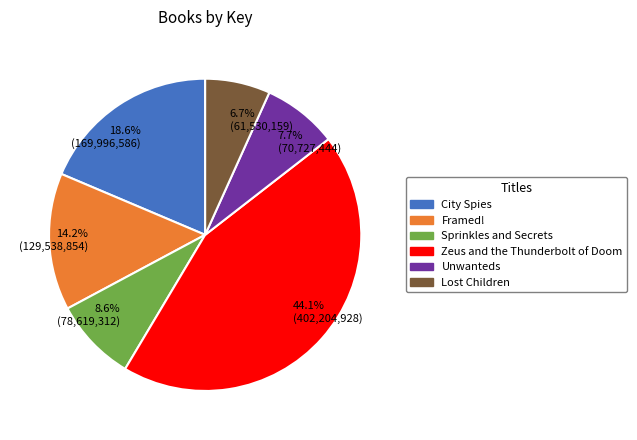

Is 18.6% (169,996,586) the majority of the pie?

No